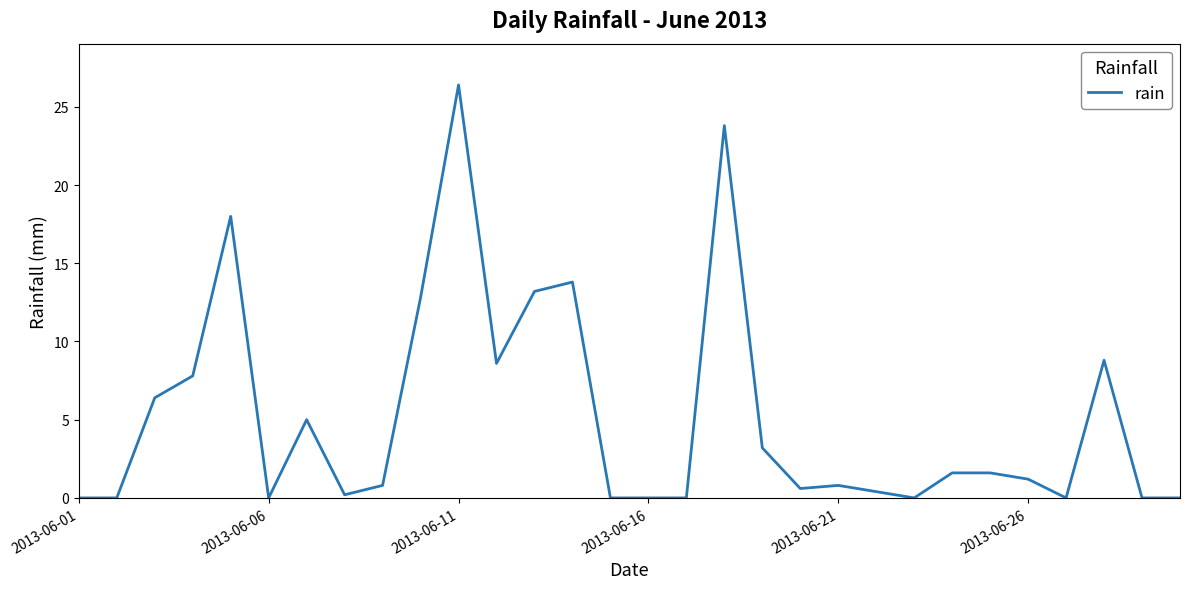

What is the maximum value shown in the chart?

26.4